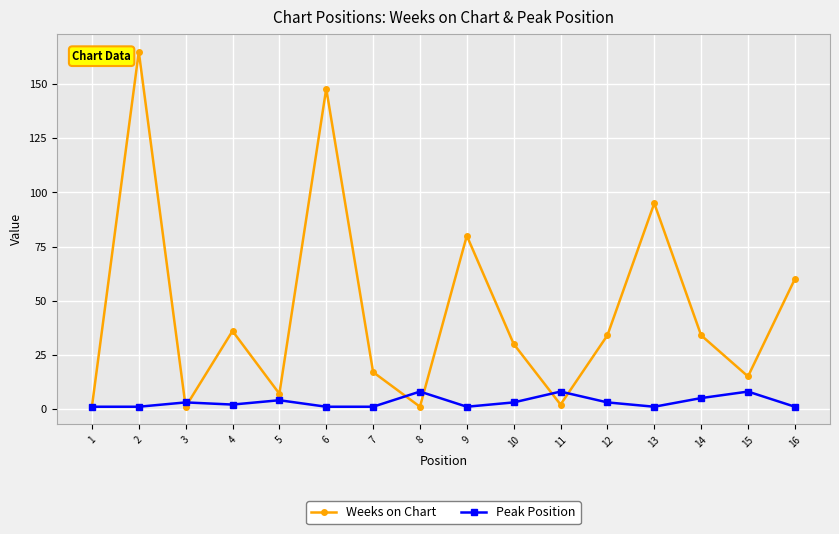

In Weeks on Chart, how many points are higher than both neighbors (excluding endpoints)?

5